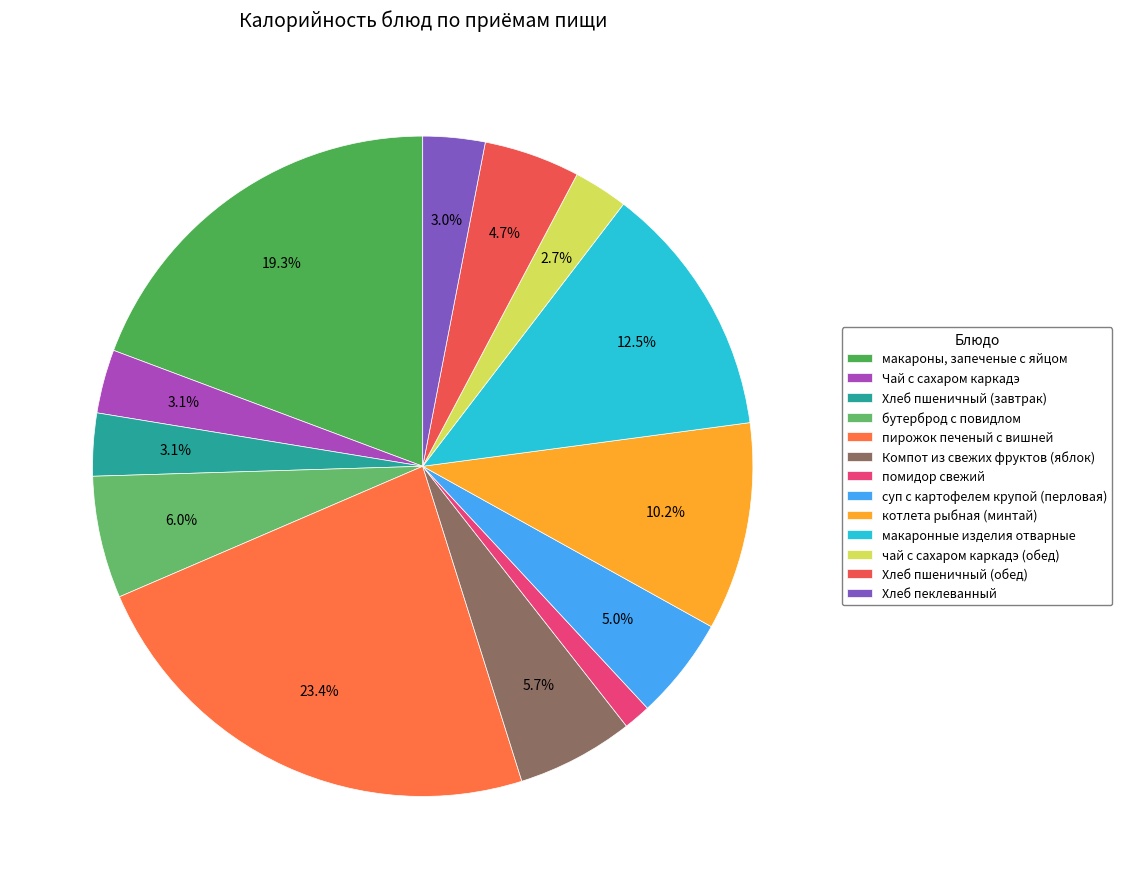

Which slice is the largest?

пирожок печеный с вишней